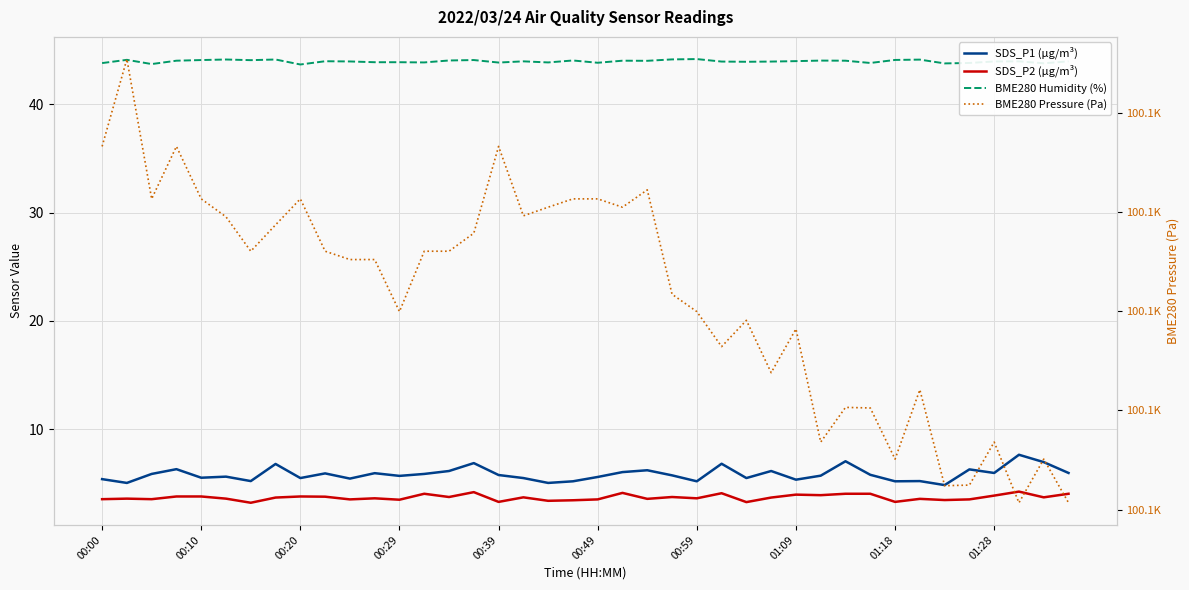

What is the smallest value displayed?

3.2